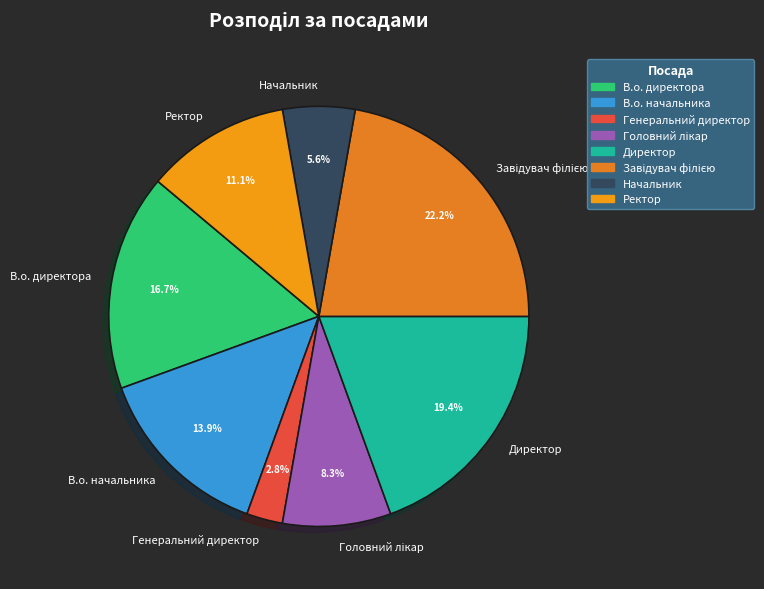

Which slice is the smallest?

Генеральний директор